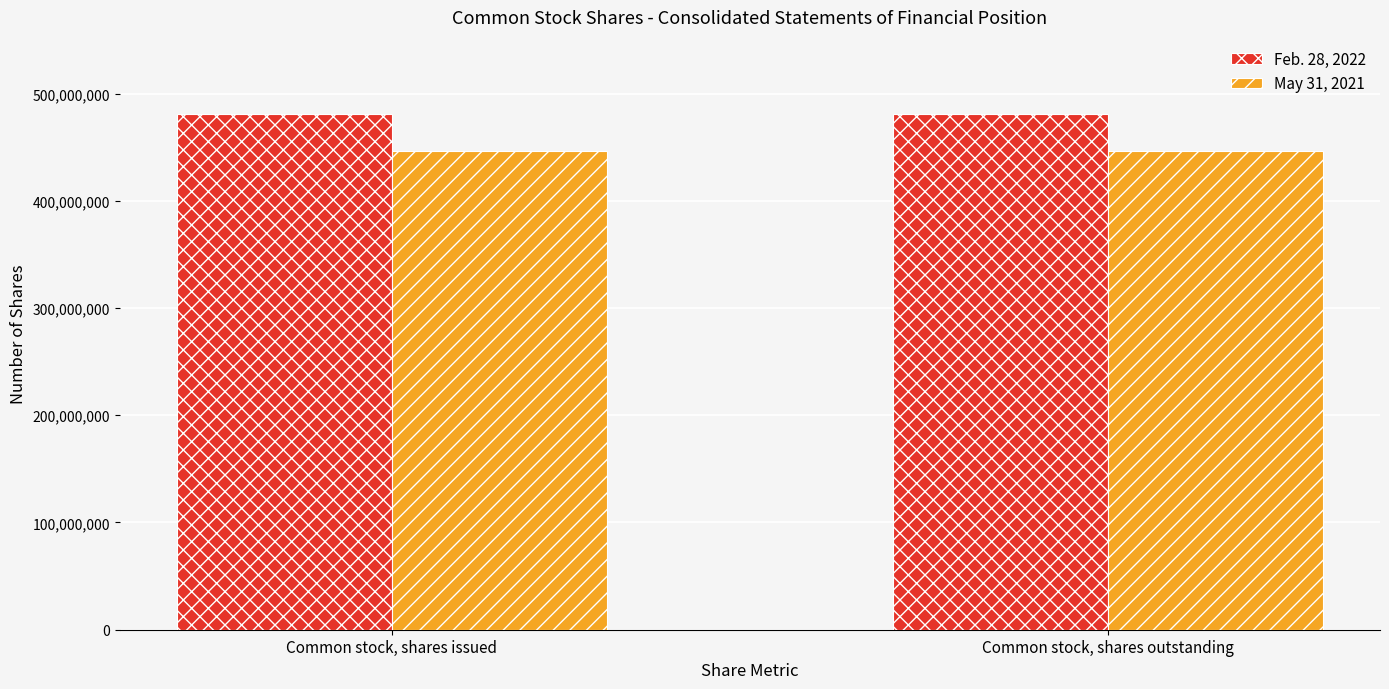

At how many categories does at least one series exceed 452348782?

2